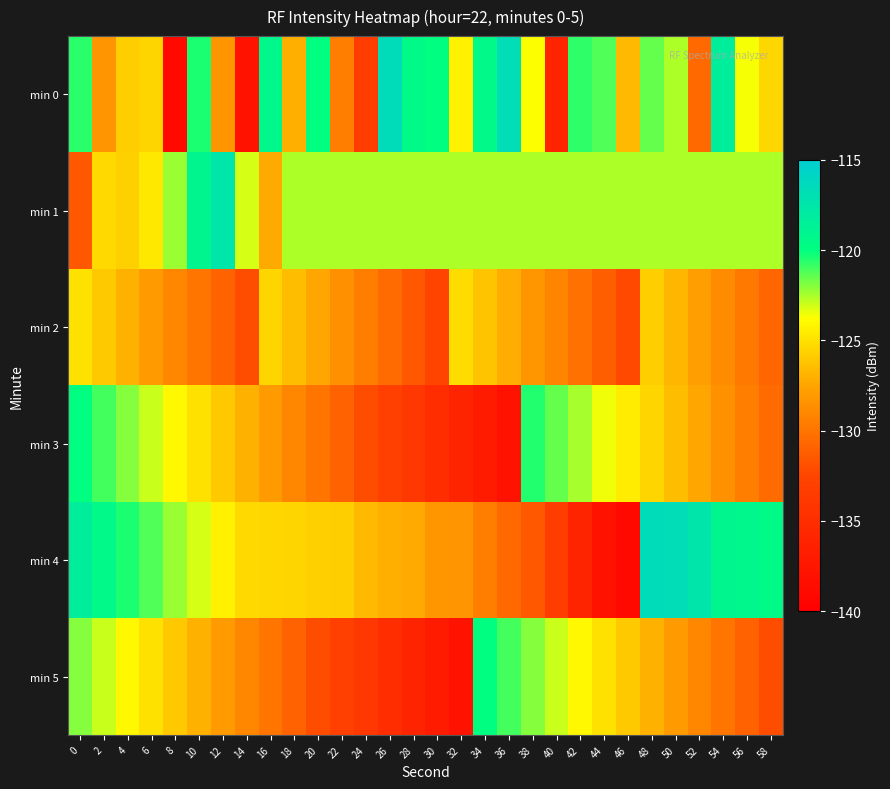

Which series has the largest range (max minus min)?

min 0